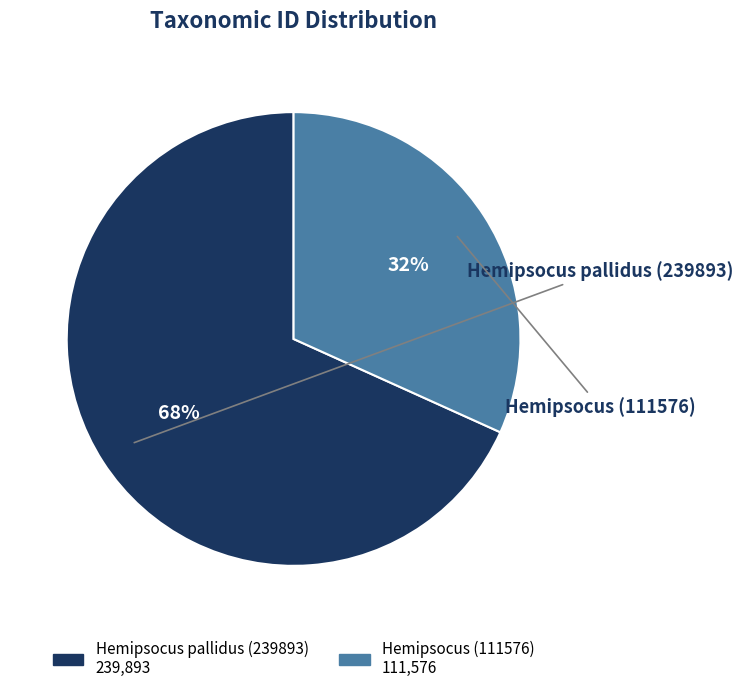

Combined, do Hemipsocus pallidus (239893) and Hemipsocus (111576) account for over 50%?

Yes